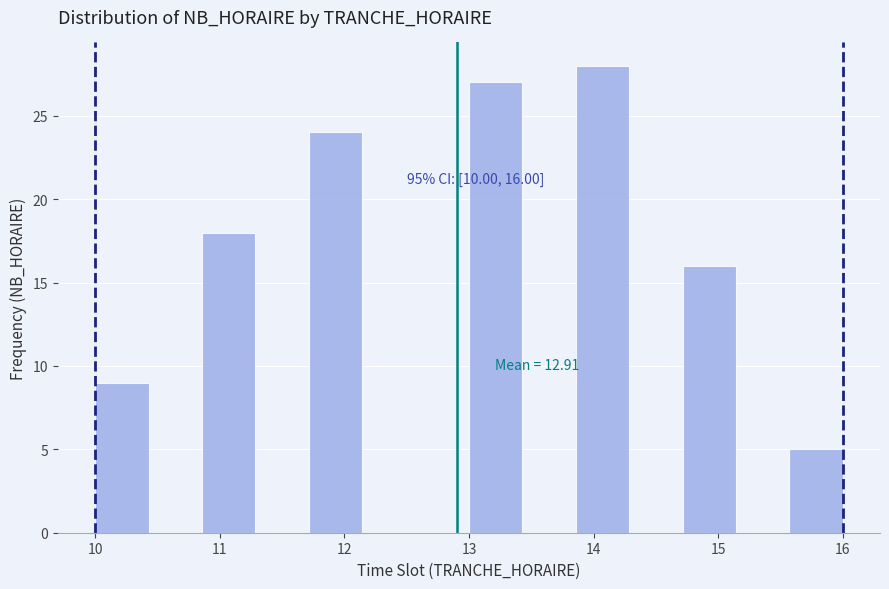

Over which range of the x-axis is the bar tallest?

13.9 to 14.3